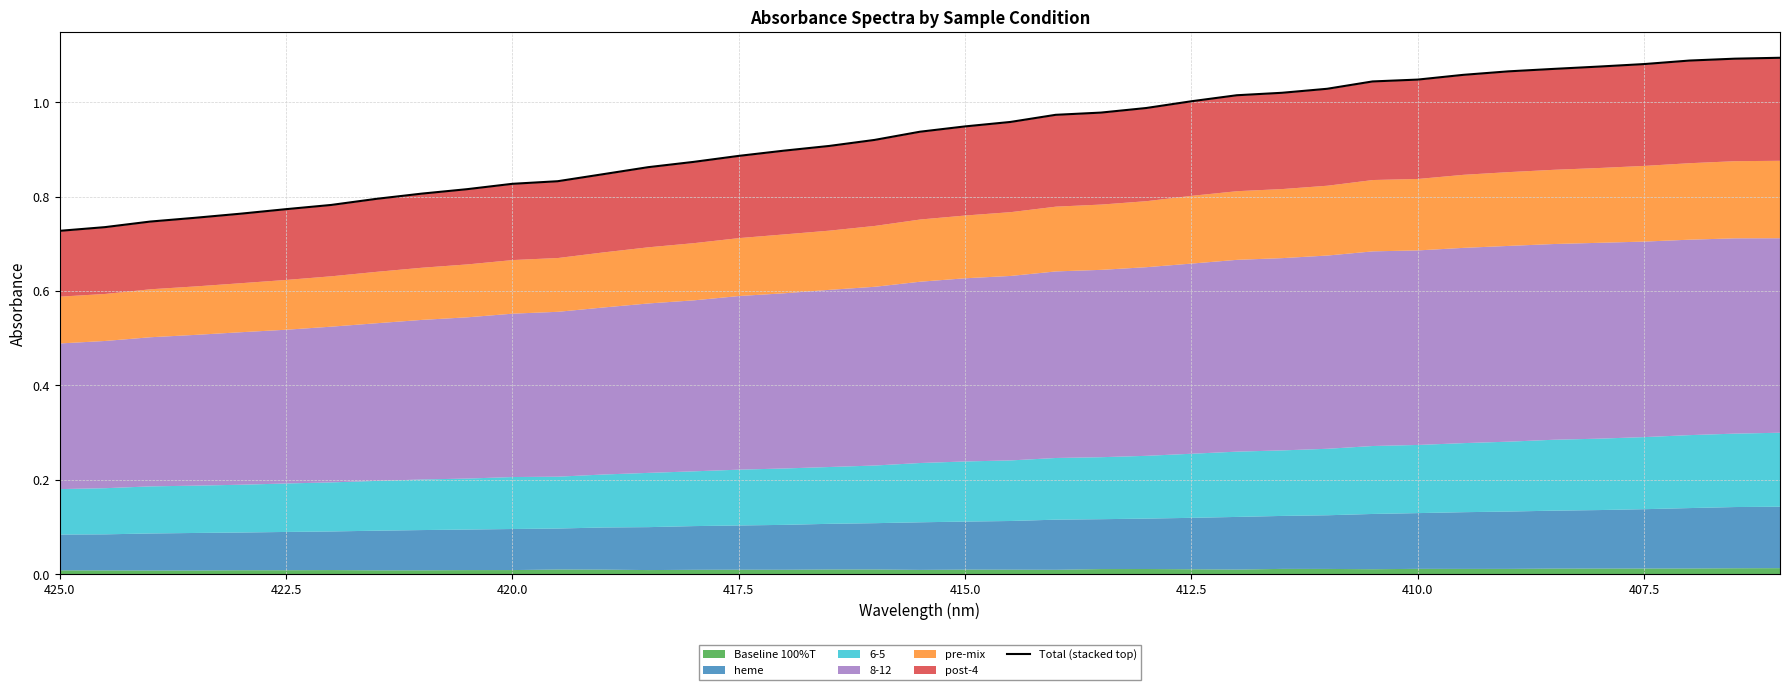

Reading left to right, transcribe all the data shown in this chart.

0.7	0.7	0.7	0.8	0.8	0.8	0.8	0.8	0.8	0.8	0.8	0.8	0.8	0.9	0.9	0.9	0.9	0.9	0.9	0.9	0.9	1.0	1.0	1.0	1.0	1.0	1.0	1.0	1.0	1.0	1.0	1.1	1.1	1.1	1.1	1.1	1.1	1.1	1.1